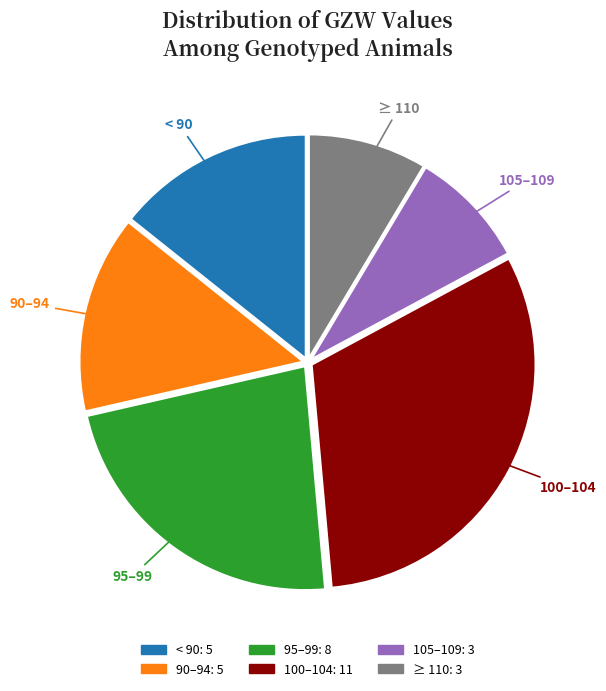

Does any single category account for the majority?

No